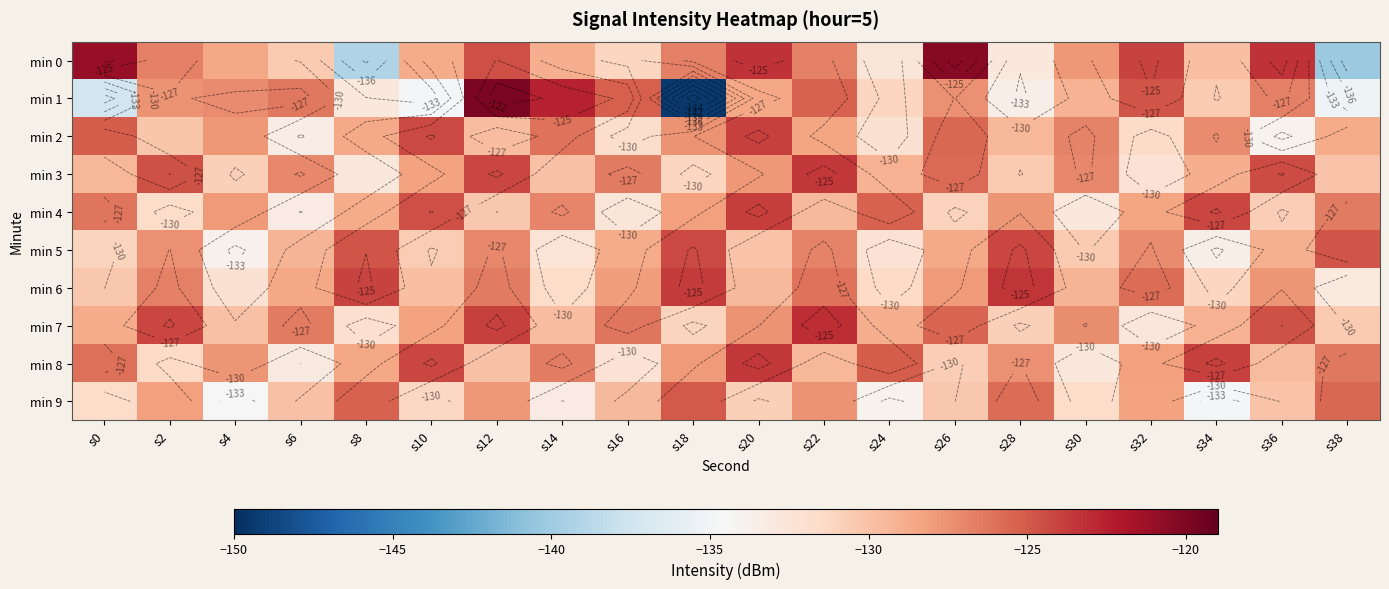

Rank the series at s22 from lowest to highest value.

min 4, min 8, min 2, min 9, min 5, min 0, min 6, min 1, min 3, min 7